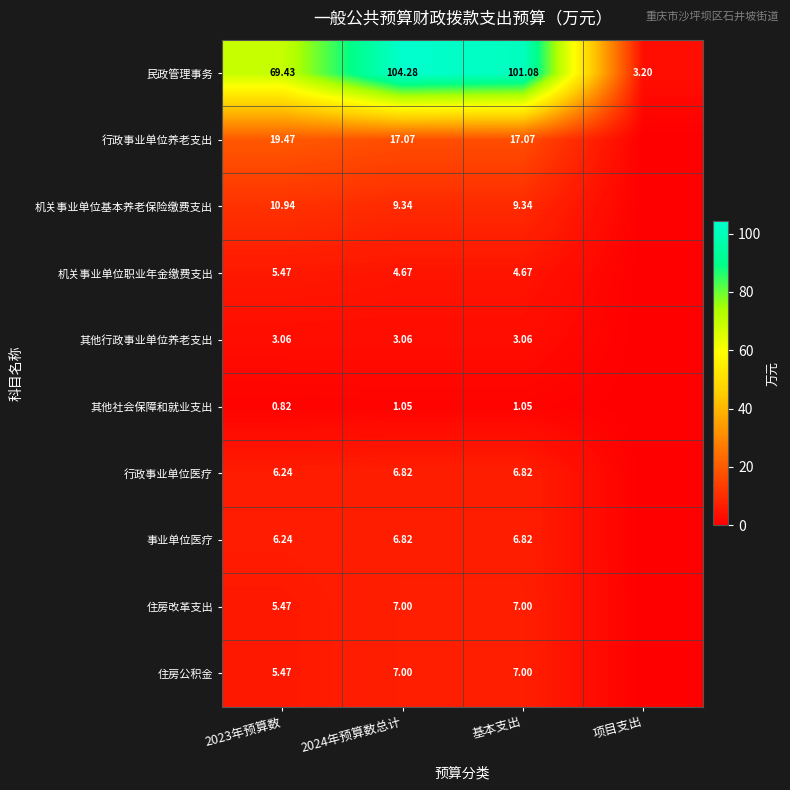

Is the value of 民政管理事务 at 基本支出 greater than the value of 事业单位医疗 at 2023年预算数?

Yes